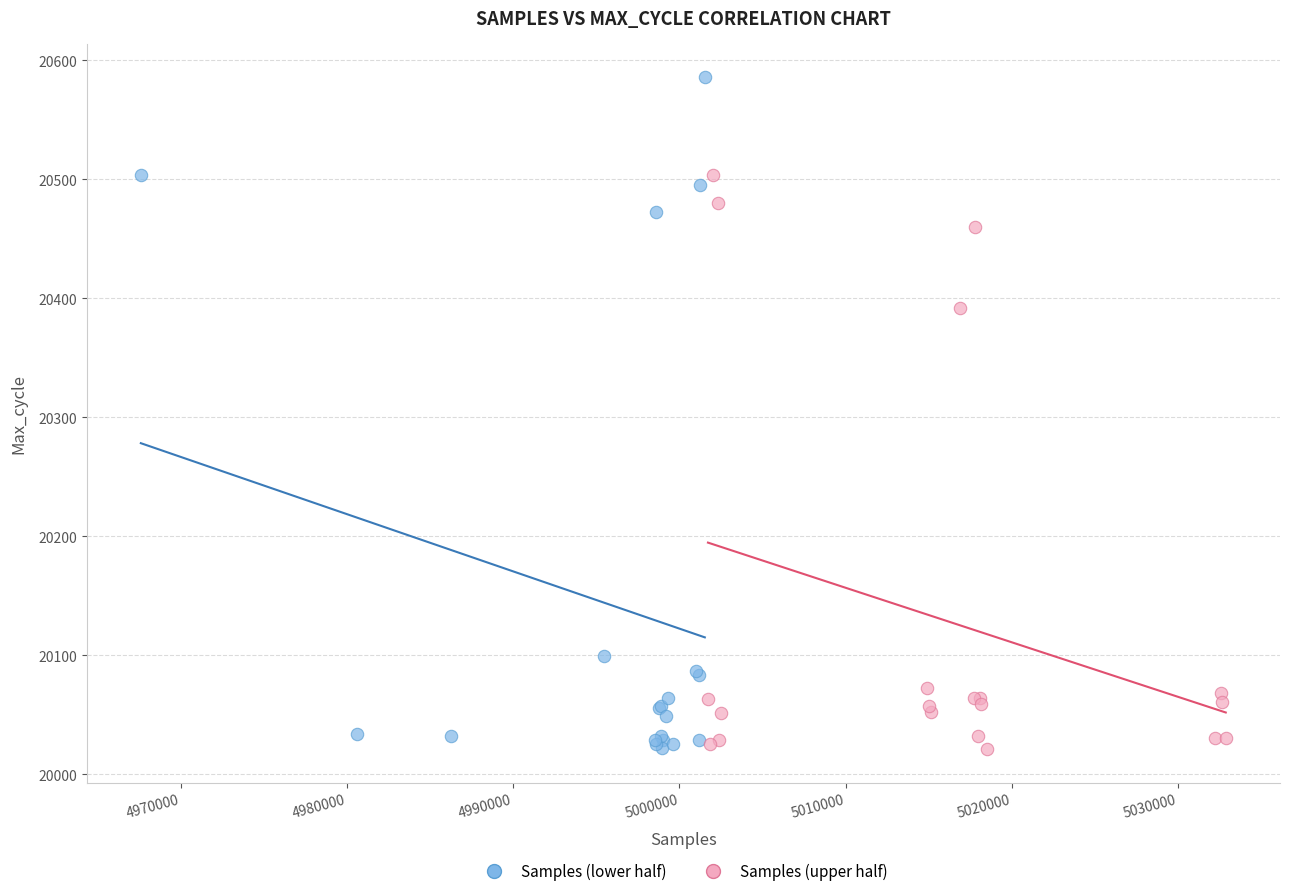

Which series has the widest spread of Y values?

Samples (lower half)